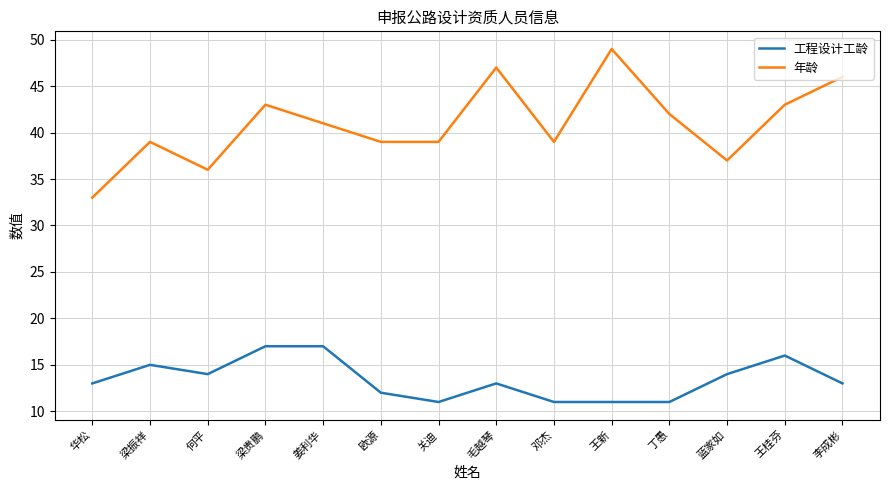

Reading left to right, extract all data points from this chart.

工程设计工龄: 13	15	14	17	17	12	11	13	11	11	11	14	16	13
年龄: 33	39	36	43	41	39	39	47	39	49	42	37	43	46